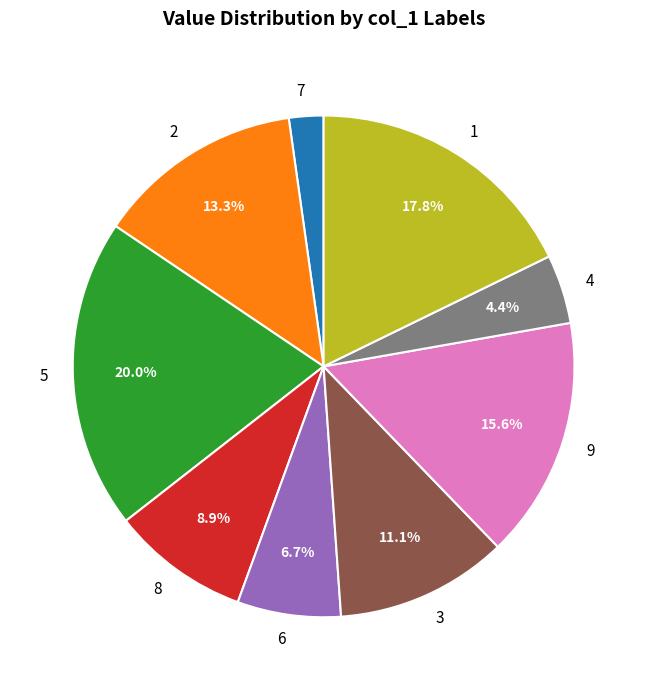

Which category has the biggest portion of the pie?

5